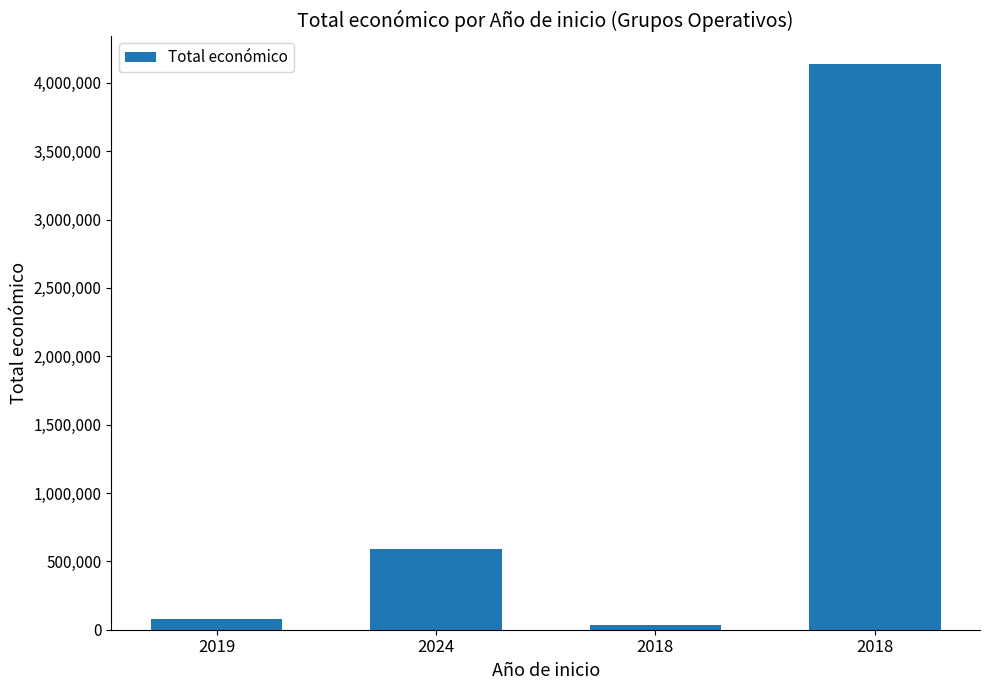

Rank the categories by value from lowest to highest.

2018, 2019, 2024, 2018